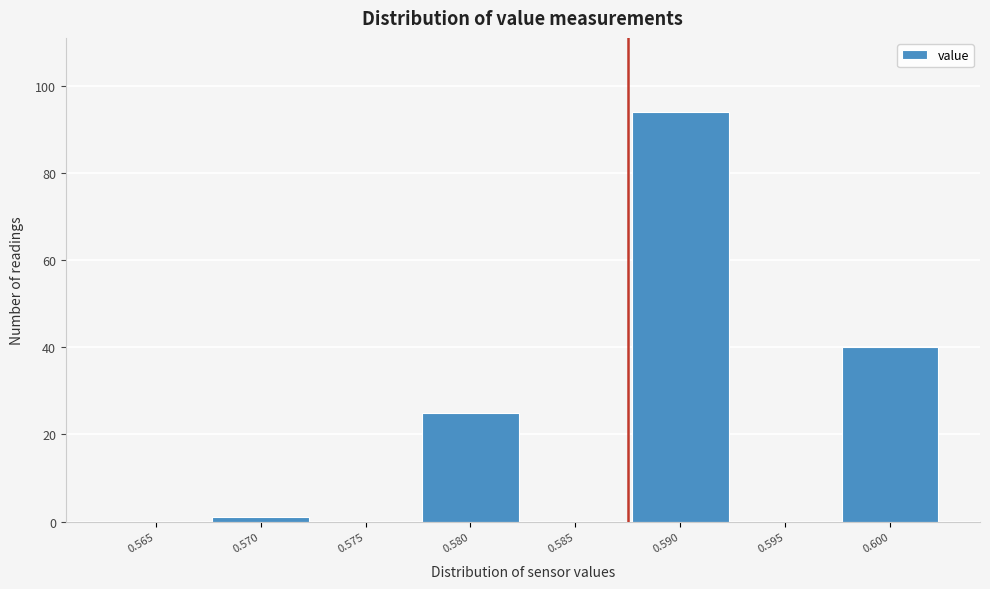

Reading left to right, what are all the values shown in this chart?

0.565=0	0.570=1	0.575=0	0.580=25	0.585=0	0.590=94	0.595=0	0.600=40